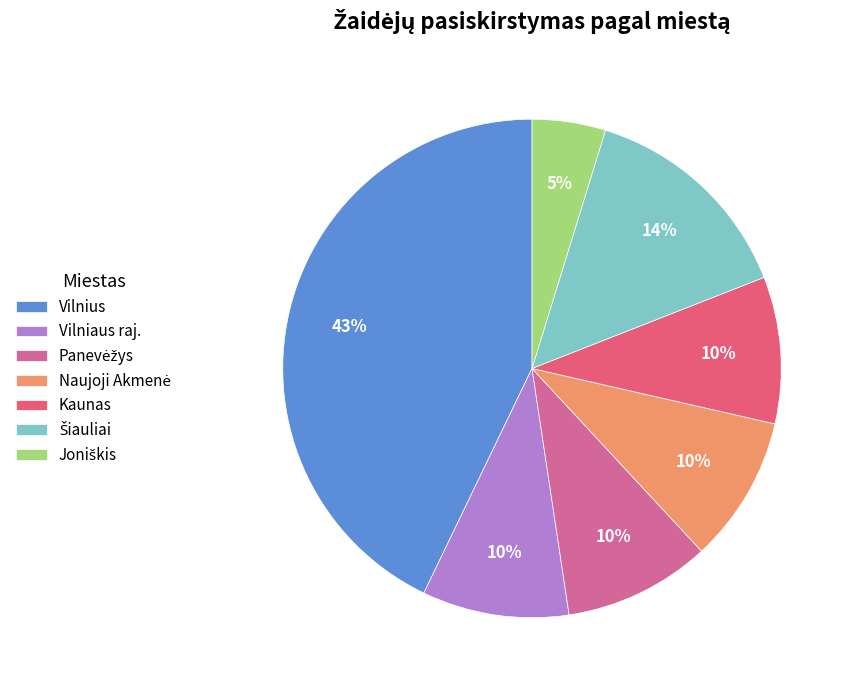

True or false: Naujoji Akmenė accounts for 10% of the total.

True